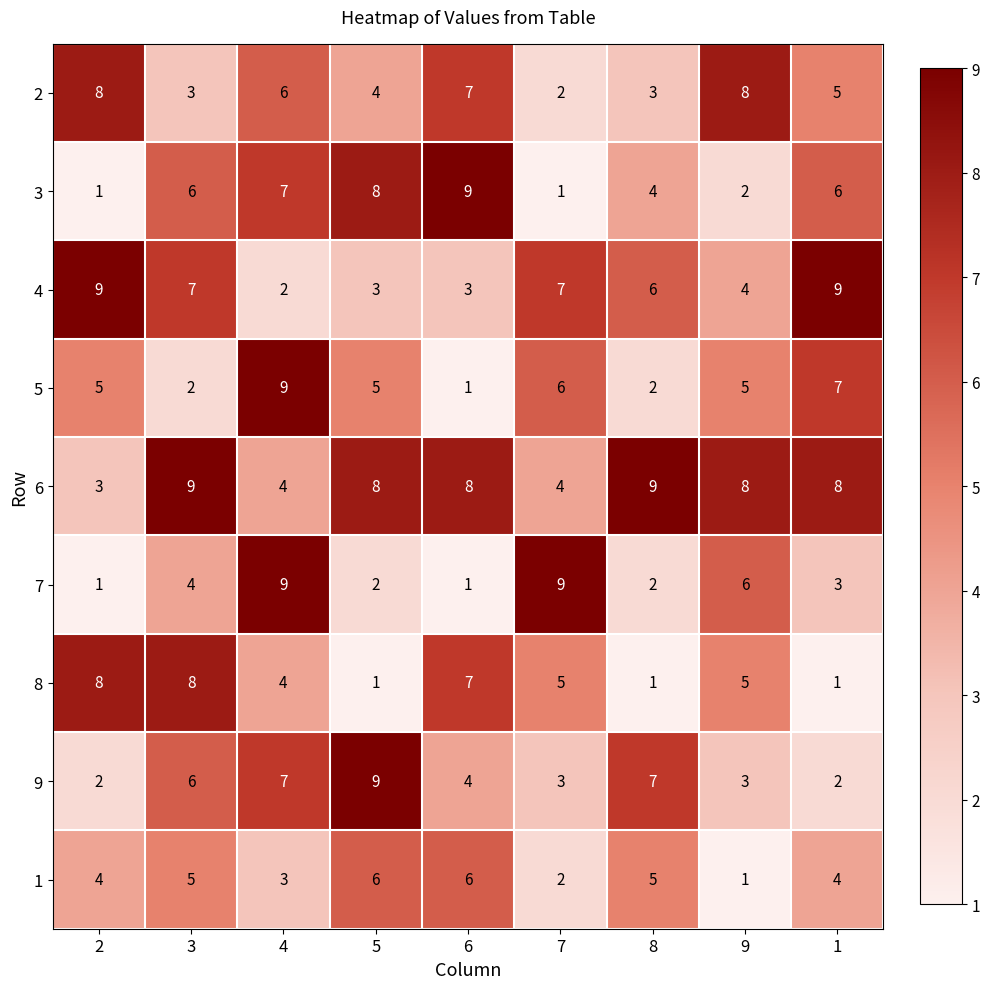

The 2 series shows 2 at 7. True or false?

True